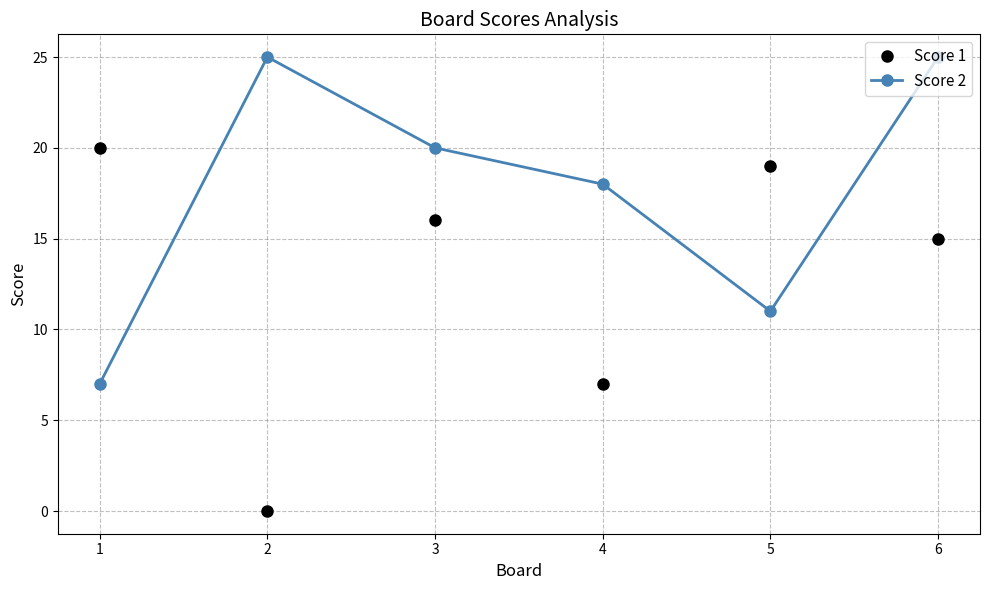

Between 4 and 6, which series saw the biggest shift?

Score 1